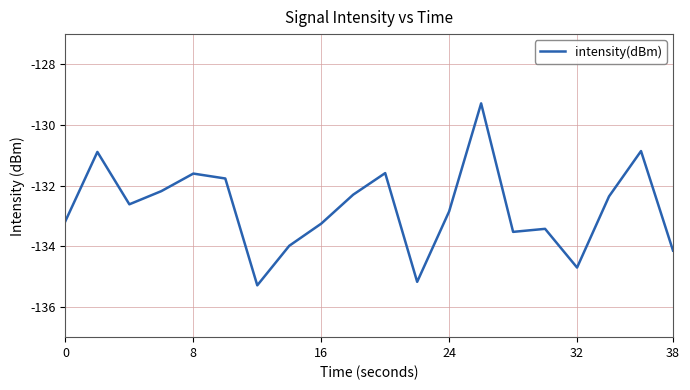

What is the sum of all values?

-2655.0